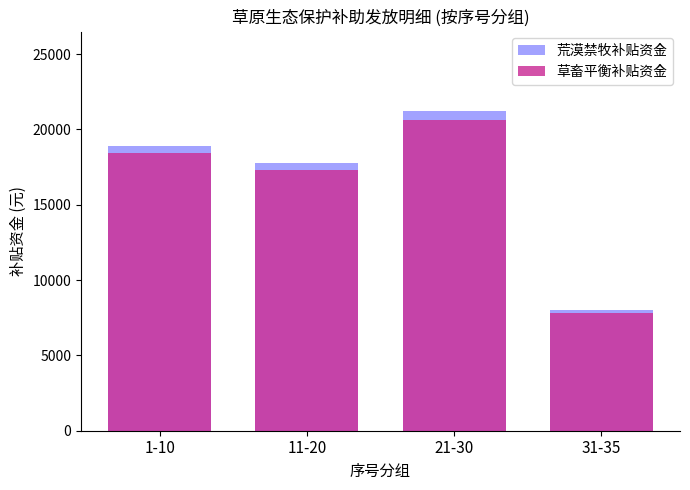

What is the lowest value of the 荒漠禁牧补贴资金 series?

8021.0